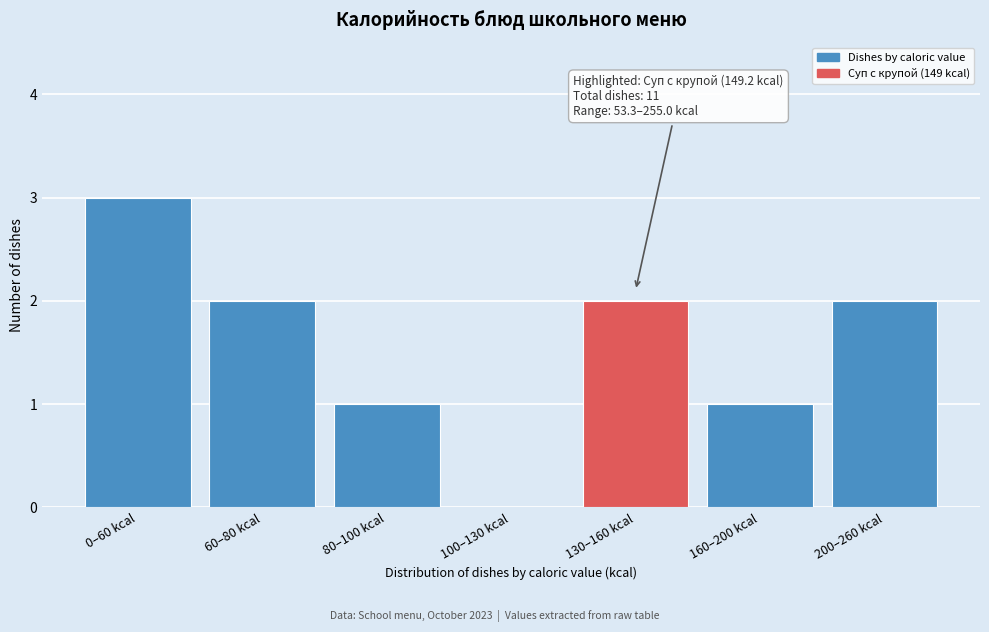

Reading left to right, list all the values displayed in this chart.

0–60 kcal=3	60–80 kcal=2	80–100 kcal=1	100–130 kcal=0	130–160 kcal=2	160–200 kcal=1	200–260 kcal=2